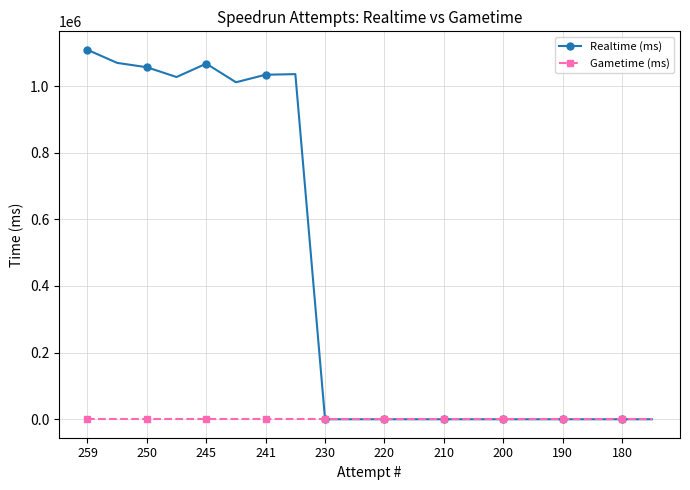

Which series has the largest total across all categories?

Realtime (ms)